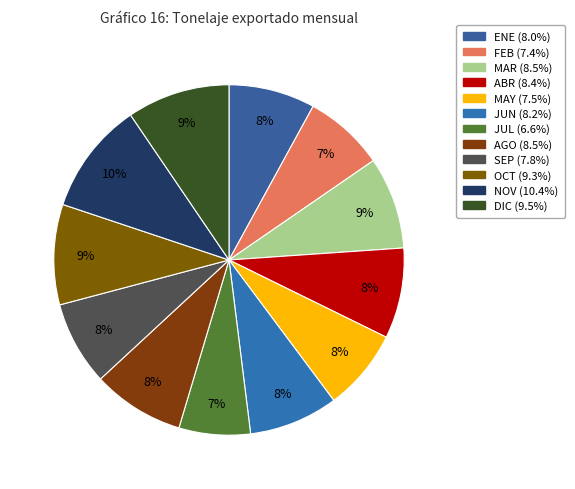

Count the number of slices in the pie.

12